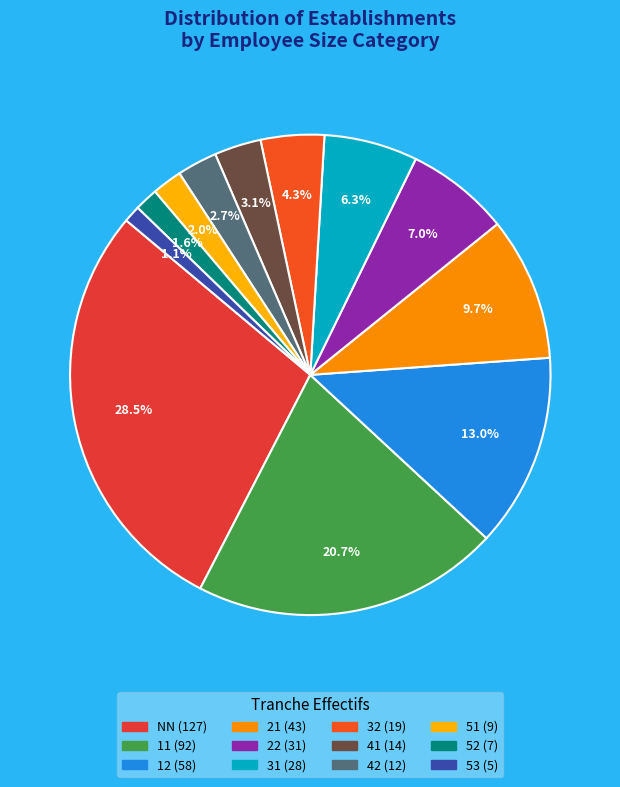

Is it true that 53 is 7% of the pie?

False